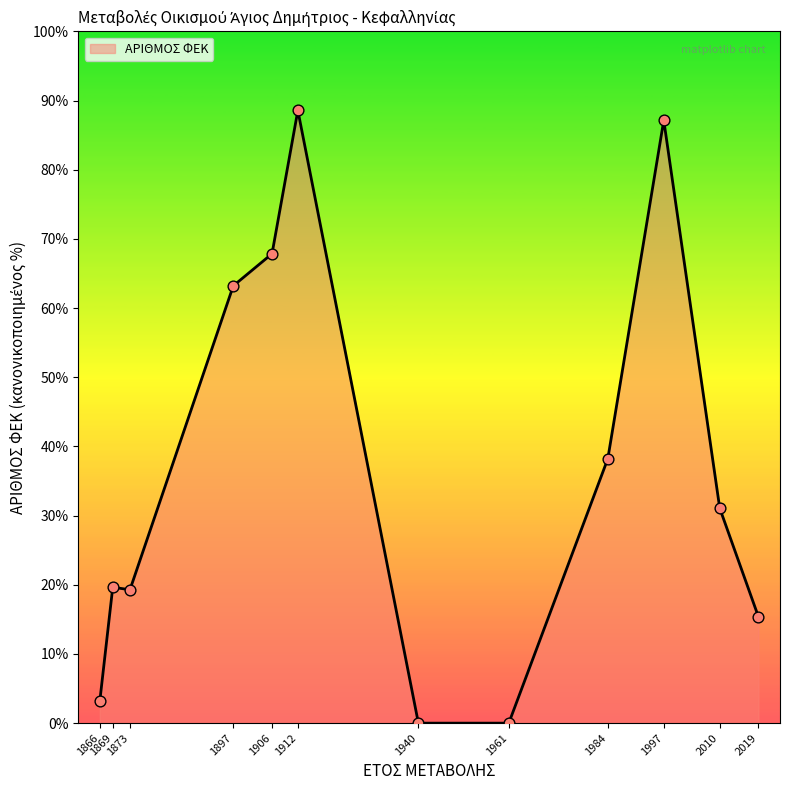

Which has a higher value, 1984 or 1906?

1906